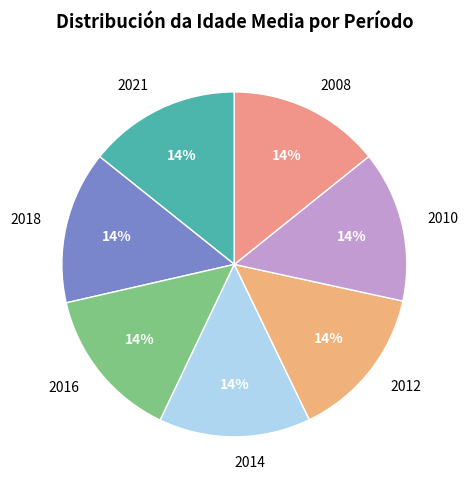

To the nearest percent, what percentage of the pie is 2021?

14%